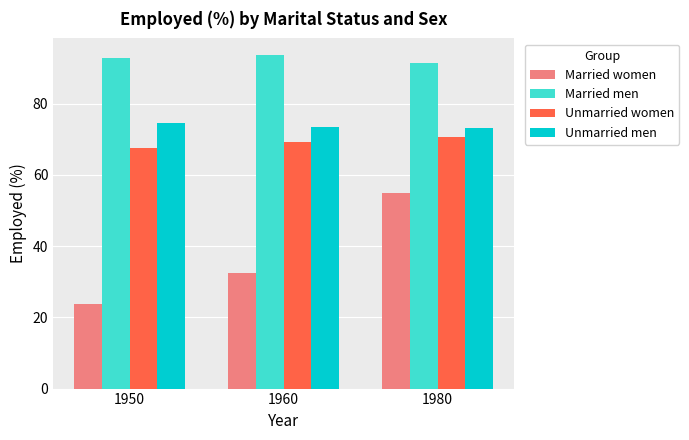

At which category does the chart reach its minimum across all series?

1950